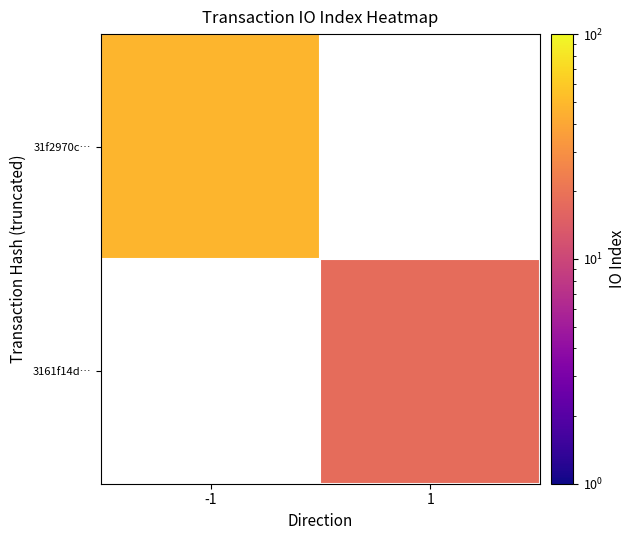

Is it true that 3161f14d… equals 24.7 at 1?

False